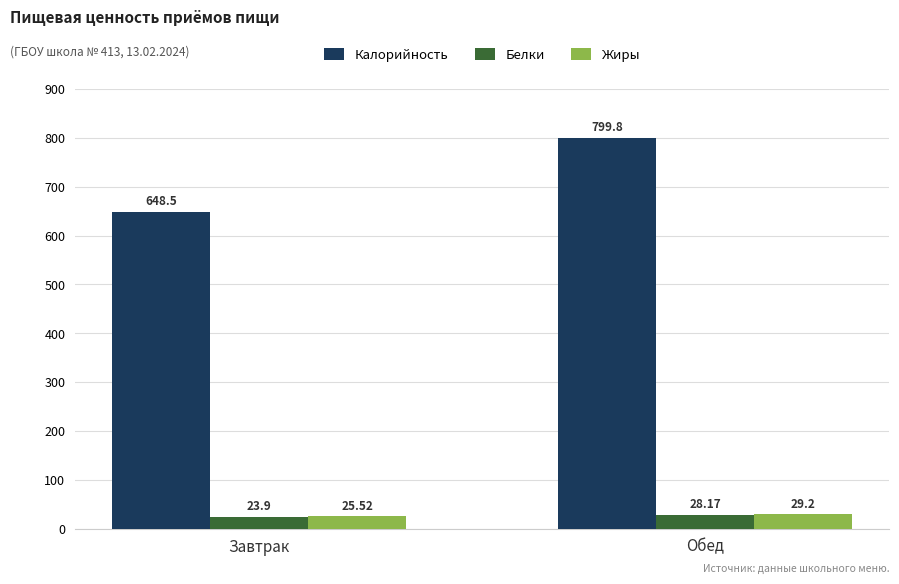

What is the total value across all series at Завтрак?

697.9